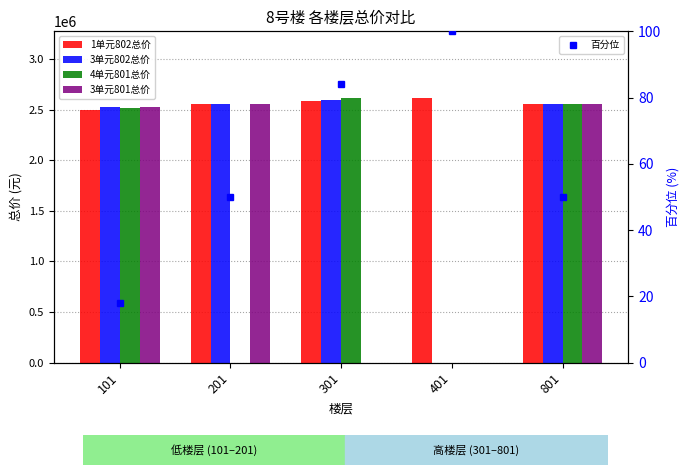

The value of 3单元802总价 at 101 is 1670334.5. True or false?

False